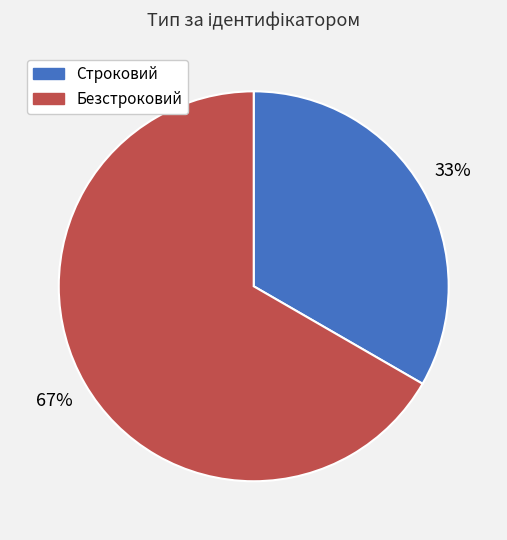

Which category has the smallest portion of the pie?

Строковий